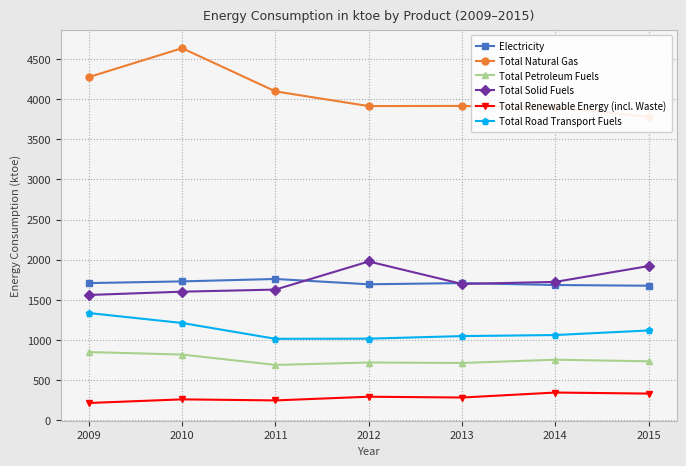

Which category has the lowest value in the Electricity series?

2015